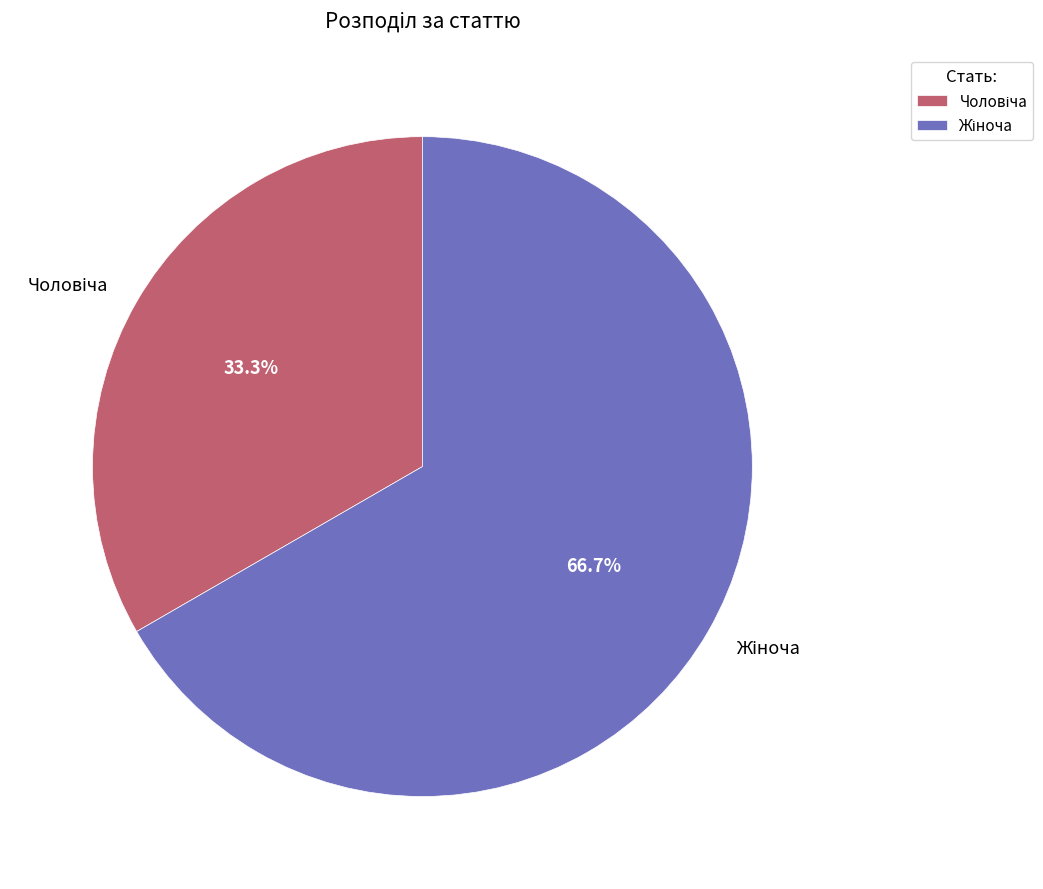

Does any single category account for the majority?

Yes